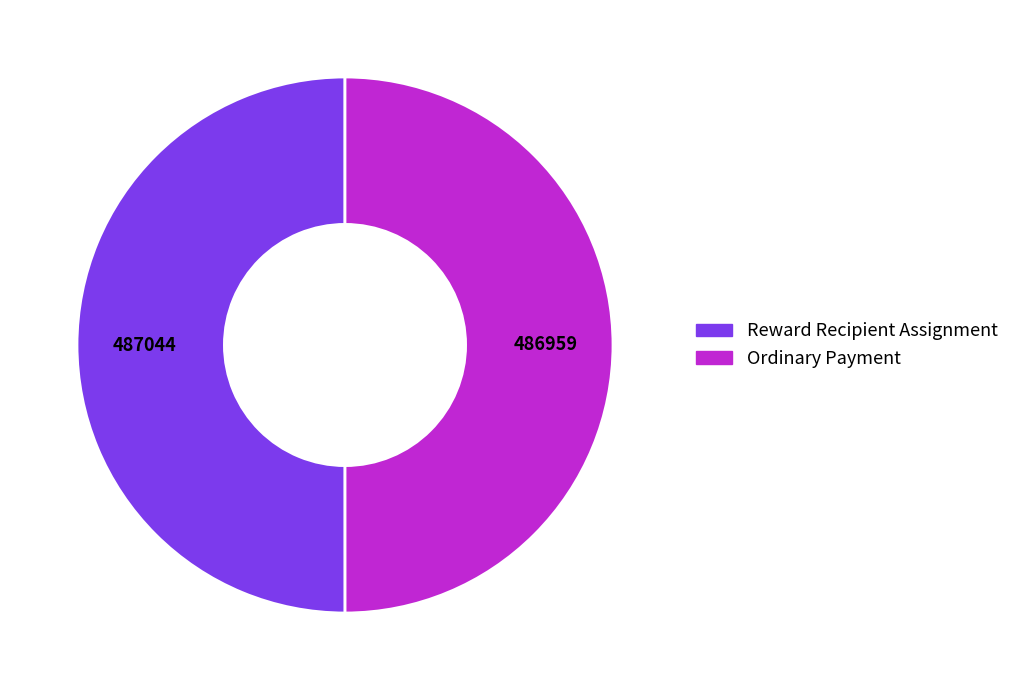

Combined, do Ordinary Payment and Reward Recipient Assignment account for over 50%?

Yes